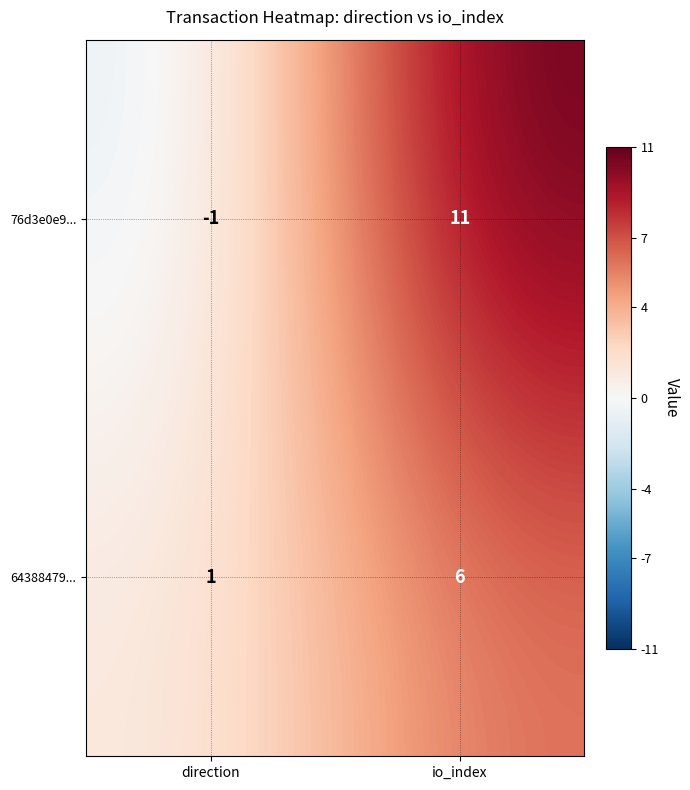

List the labels in order of 64388479... value, largest first.

io_index, direction